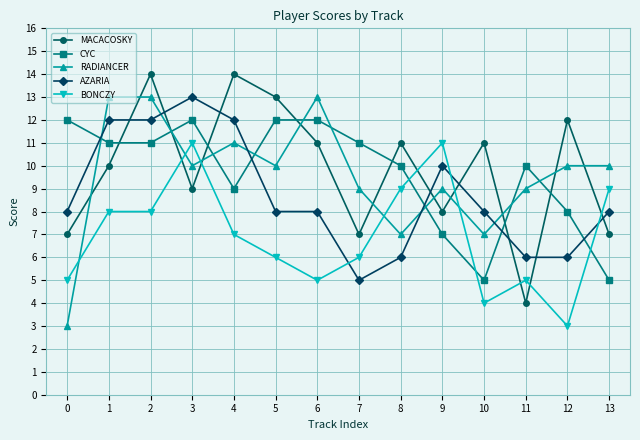

How many times do AZARIA and MACACOSKY cross each other?

8